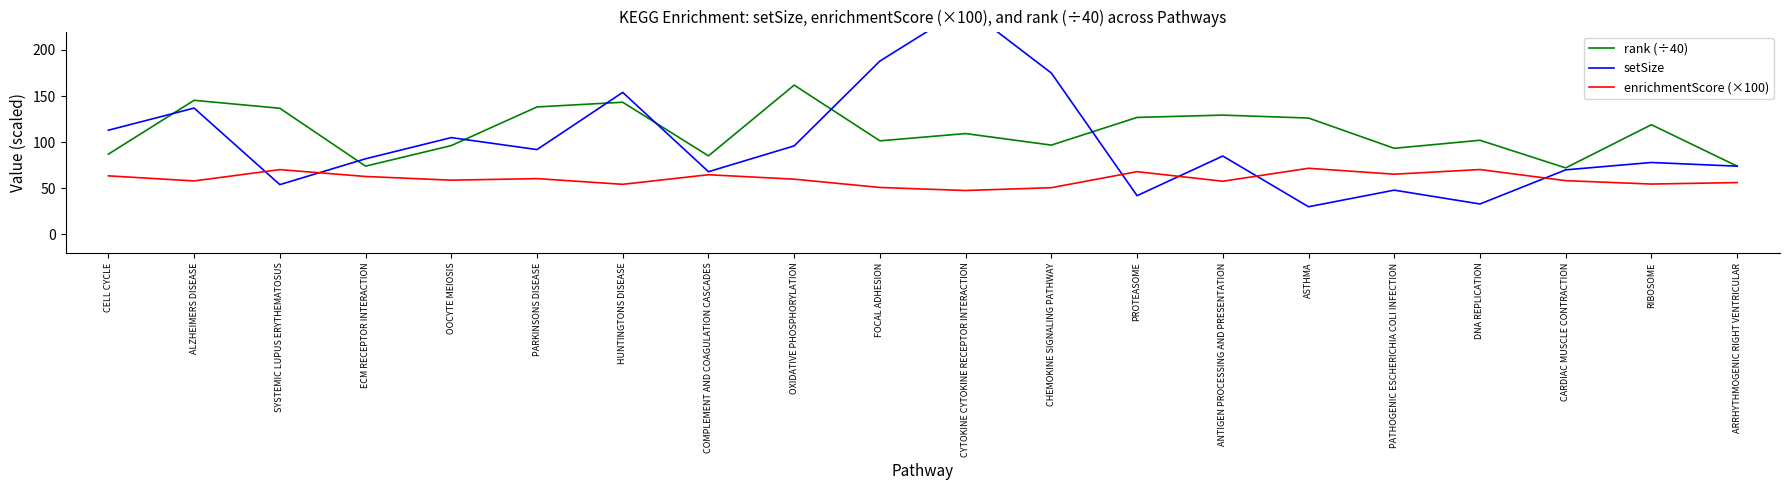

Does the chart display data point markers on the line(s)?

No